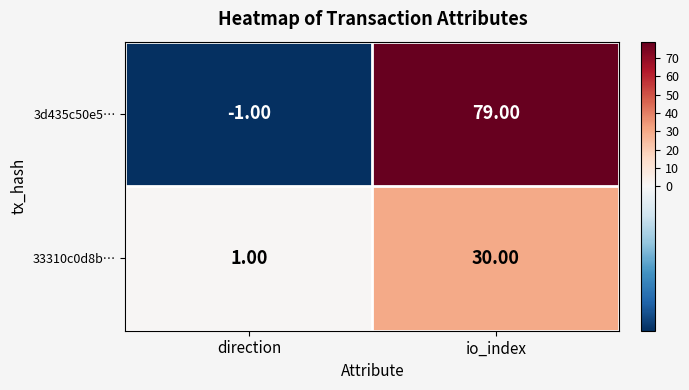

Rank the series by their maximum value, from lowest to highest.

33310c0d8b…, 3d435c50e5…